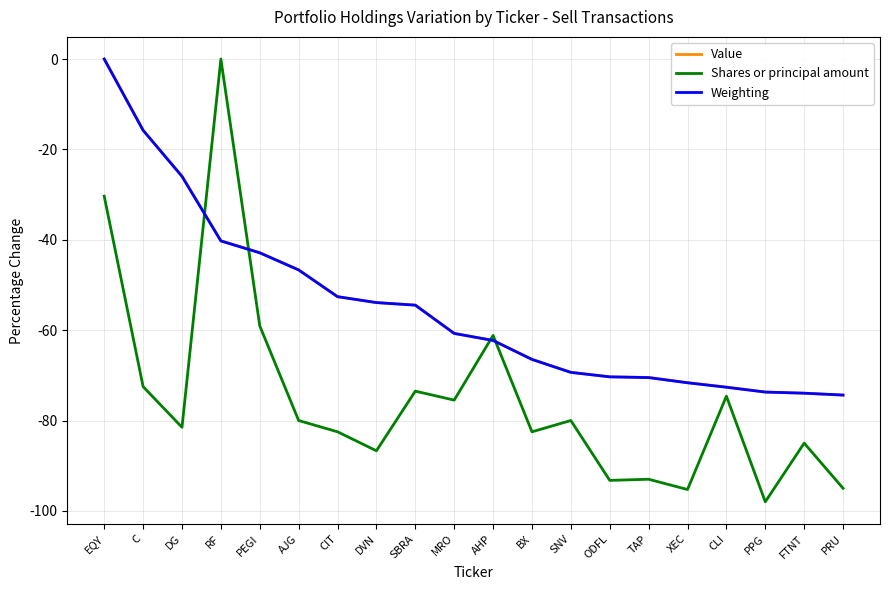

Where is the first local maximum for Shares or principal amount?

RF